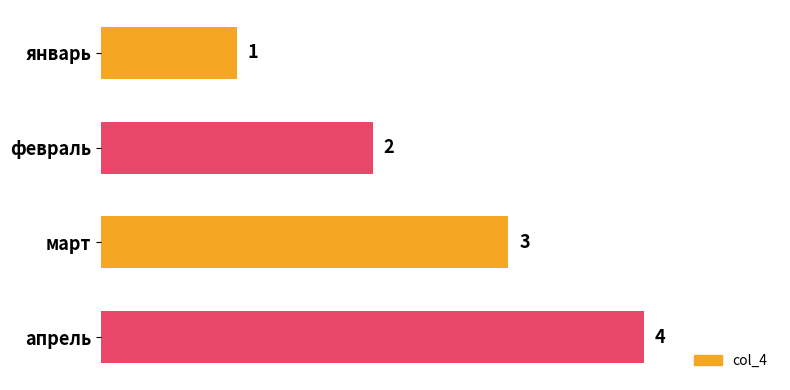

Which category has the highest value across all series?

апрель